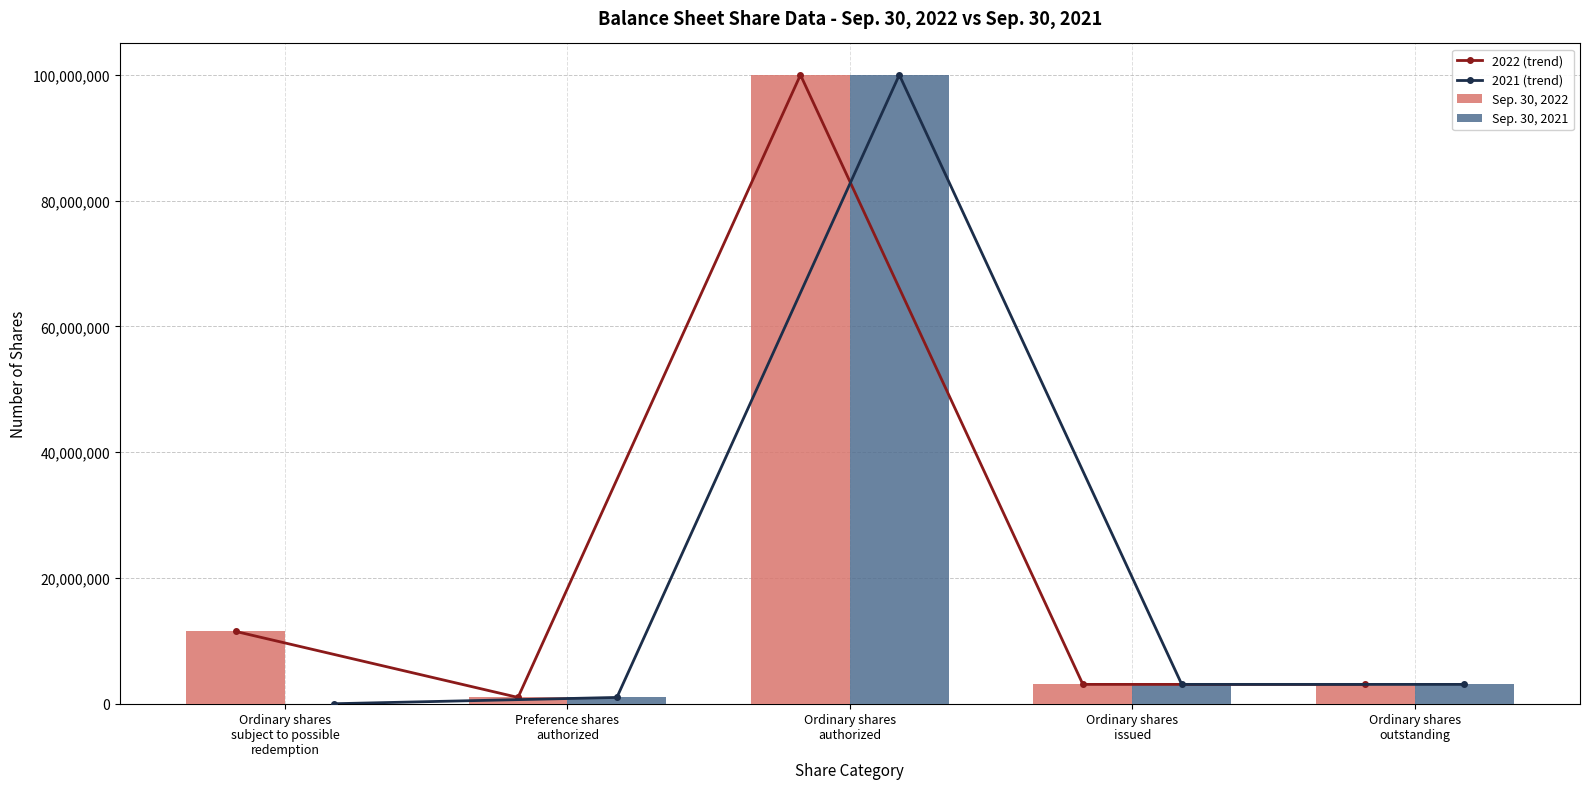

Which series has the largest total across all categories?

2022 (trend)